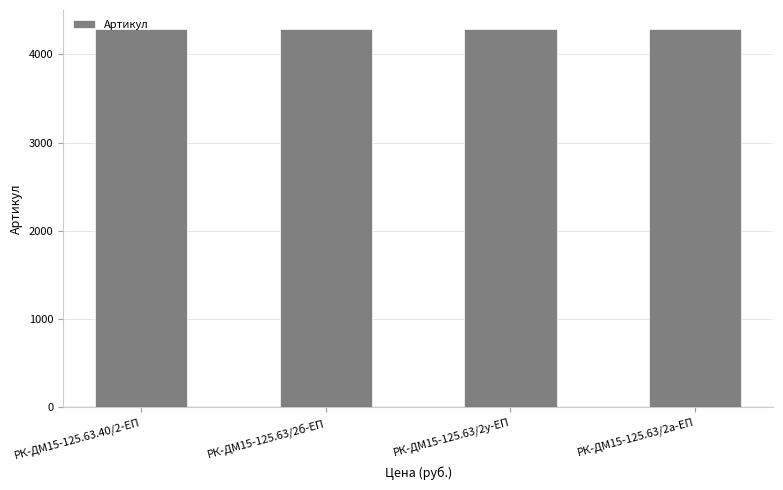

Does the chart contain stacked bars?

No